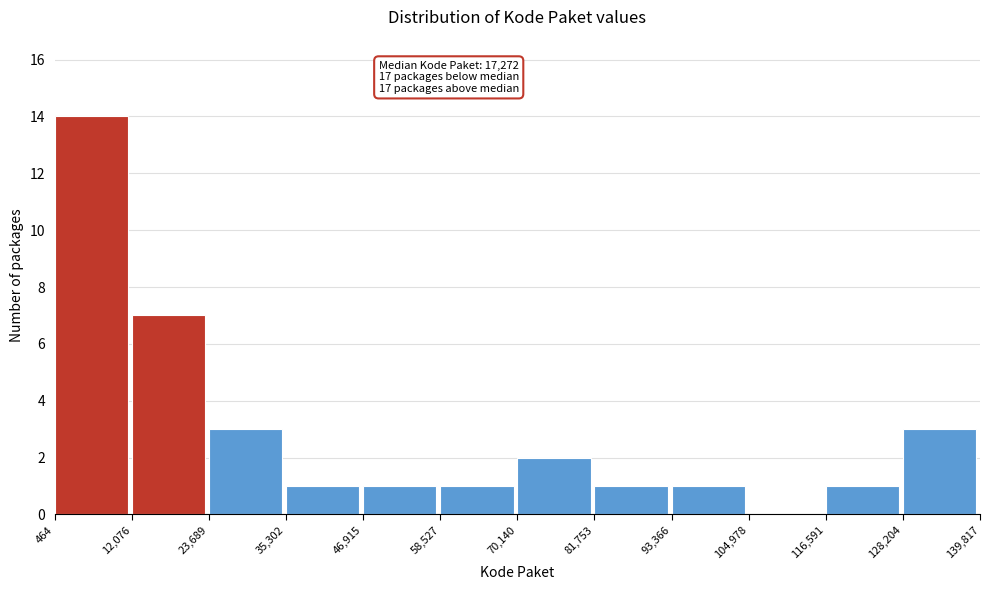

Over which range of the x-axis is the bar tallest?

464 to 12,076